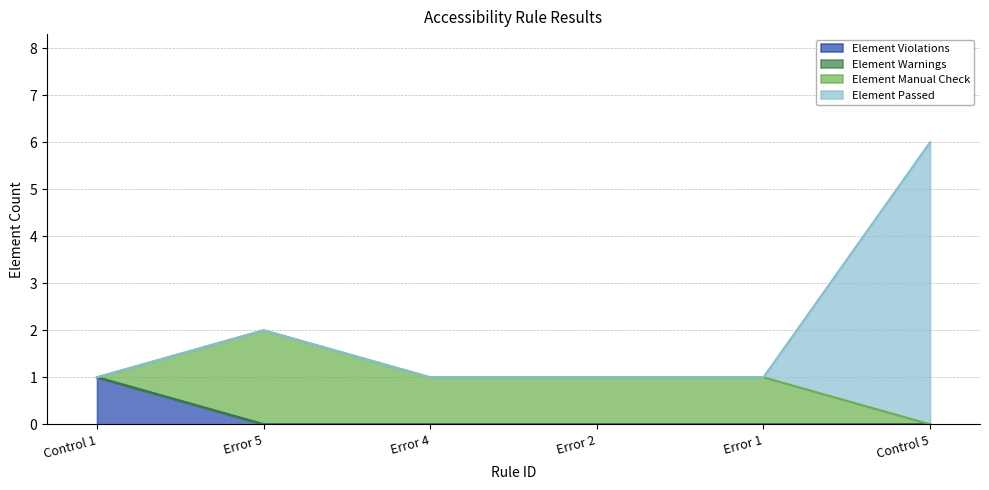

What is the label of the 4th point from the left?

Error 2